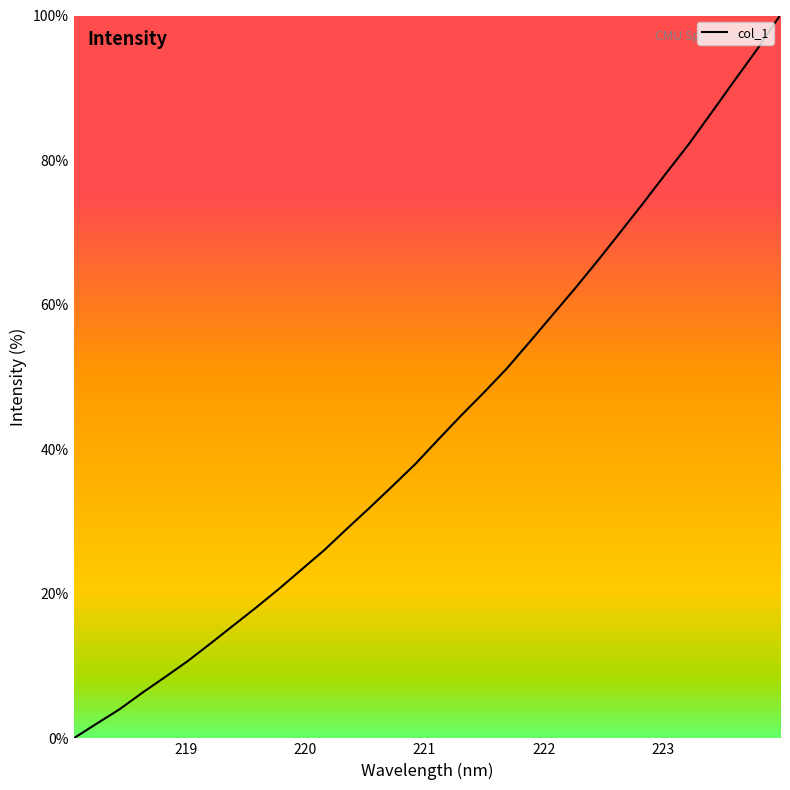

What is the greatest value displayed?

100.0